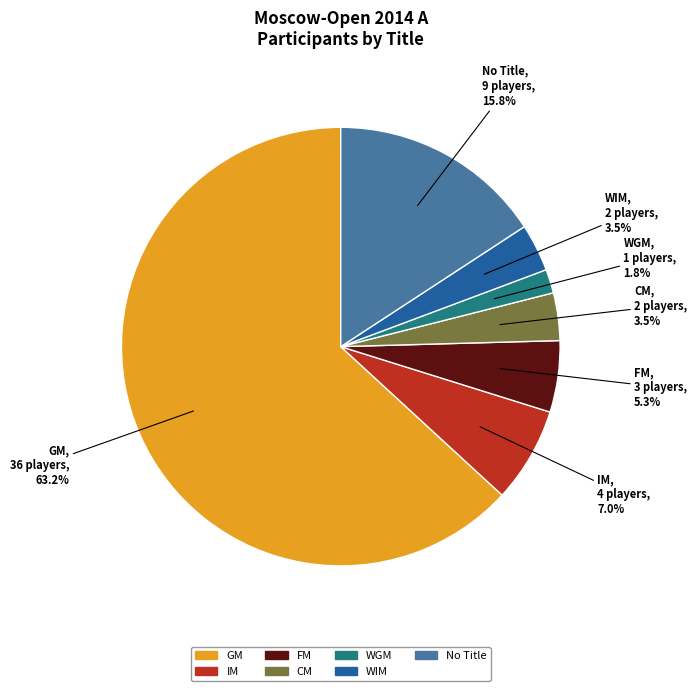

Approximately how many times larger is the value at IM compared to No Title?

0.4